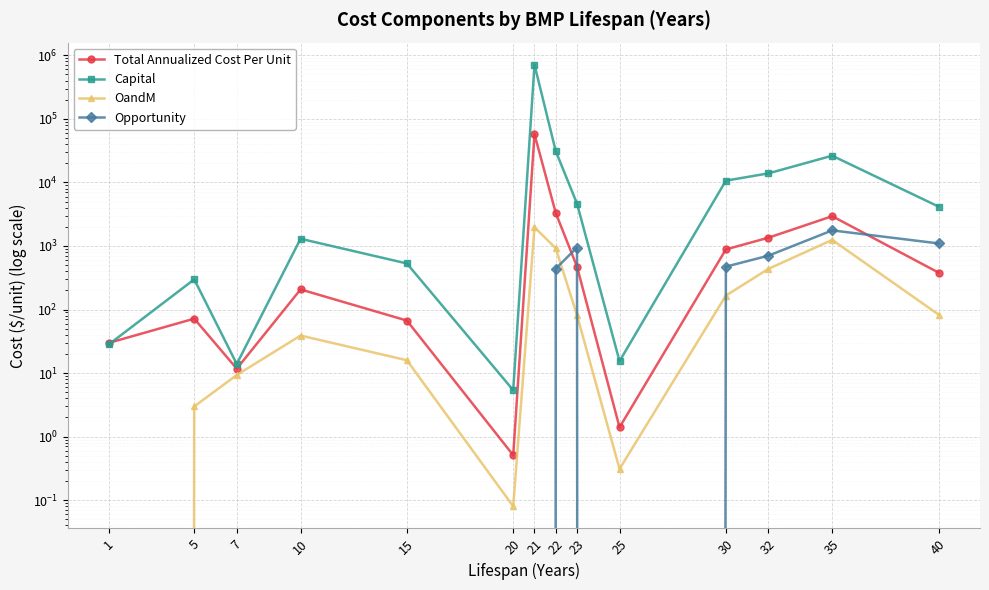

In OandM, how many points are higher than both neighbors (excluding endpoints)?

3